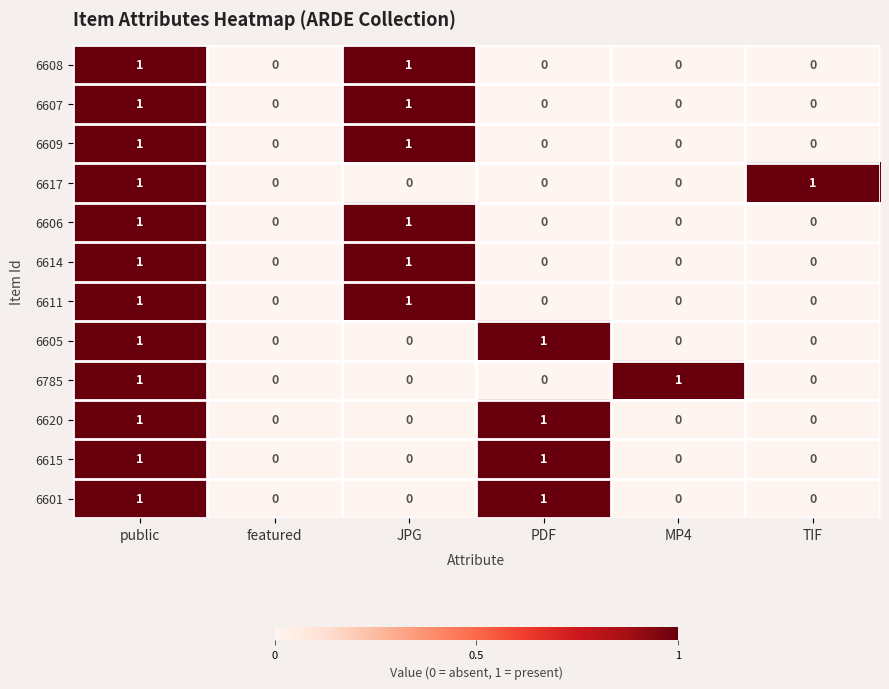

True or false: 6615 has a value of 1 at public.

True